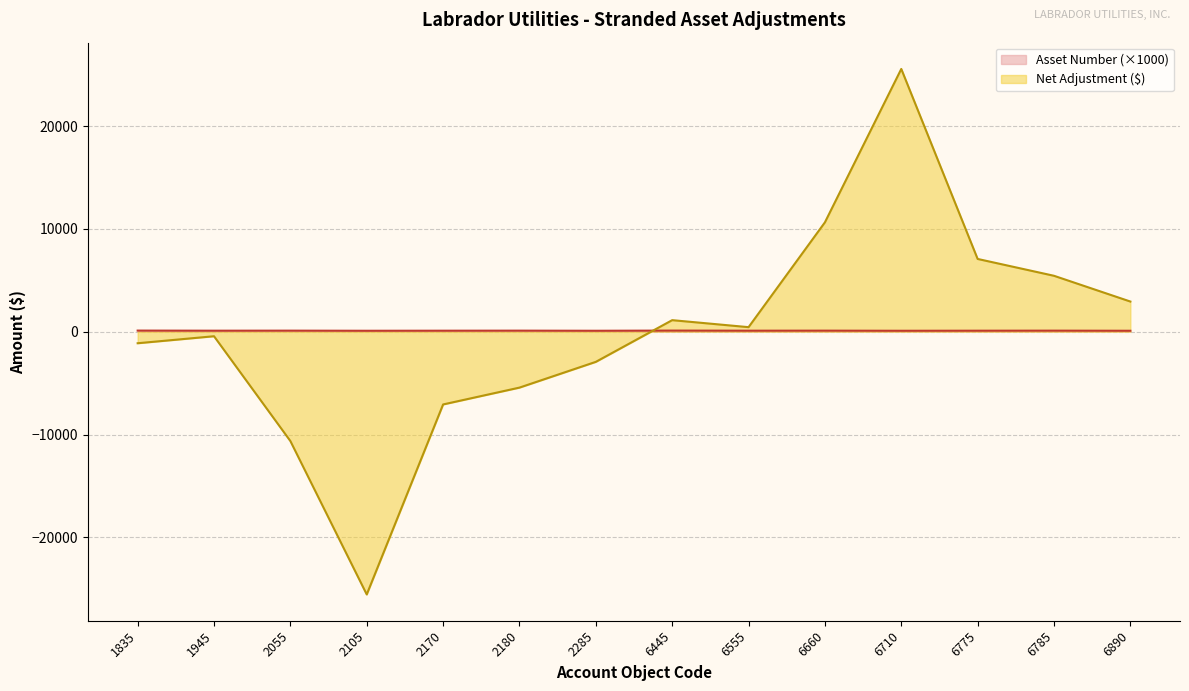

What is the sum of the Net Adjustment values at 2285 and 2170?

-10006.0